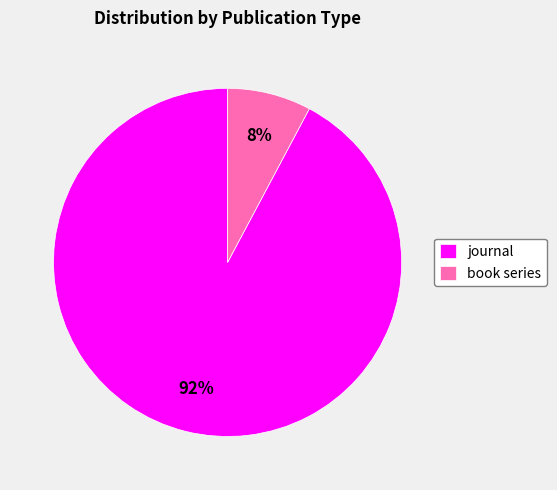

To the nearest percent, what portion does book series represent?

8%